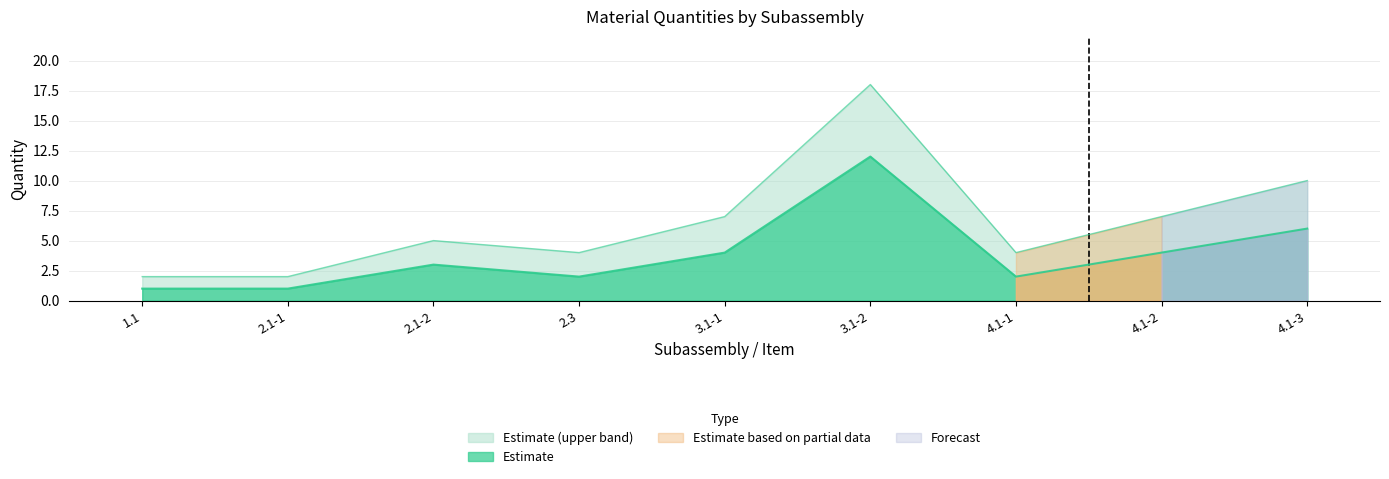

What is the maximum value shown in the chart?

18